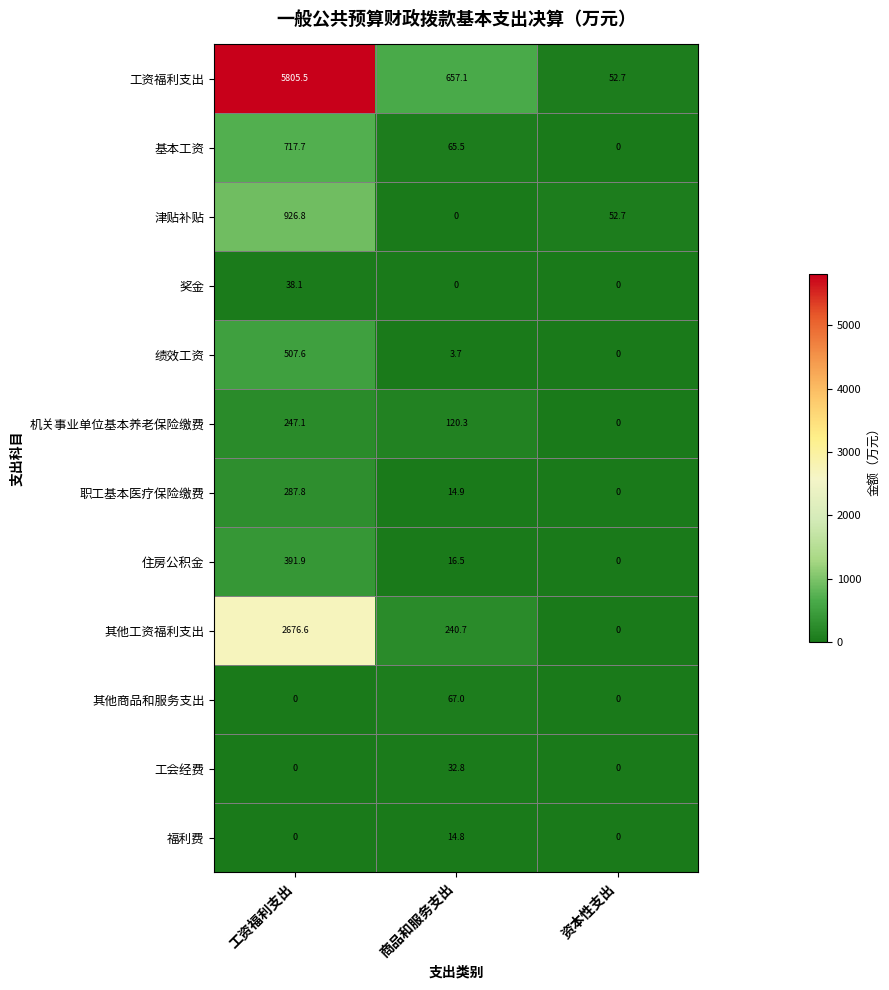

What is the sum of all 职工基本医疗保险缴费 values?

302.7